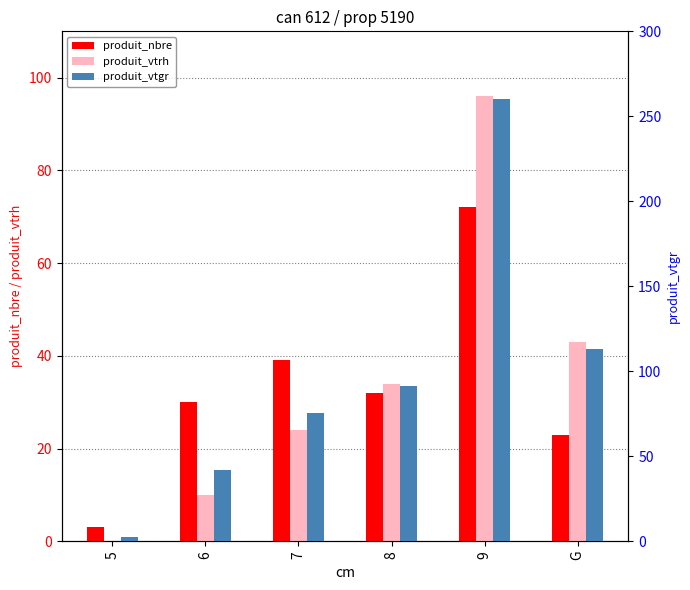

Are the bars grouped side by side (vs. stacked)?

Yes